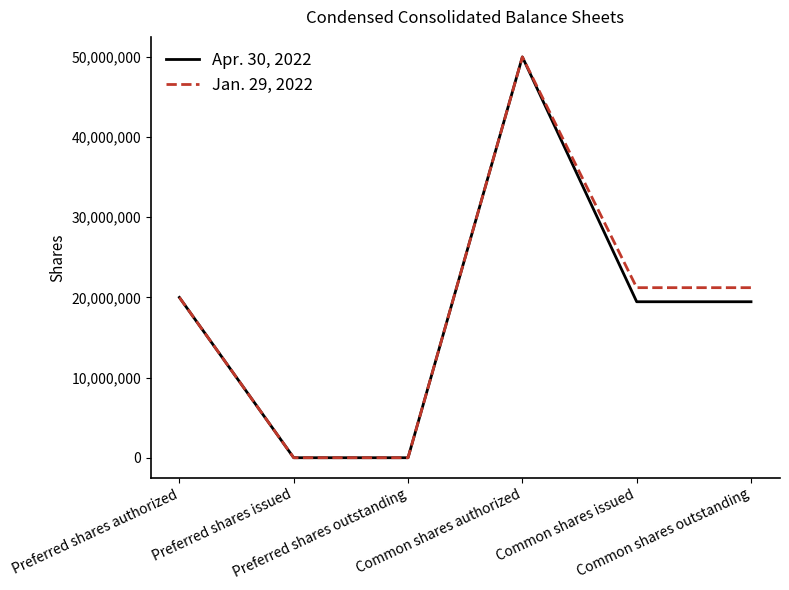

What is the difference between the Jan. 29, 2022 values at Common shares issued and Preferred shares issued?

21215000